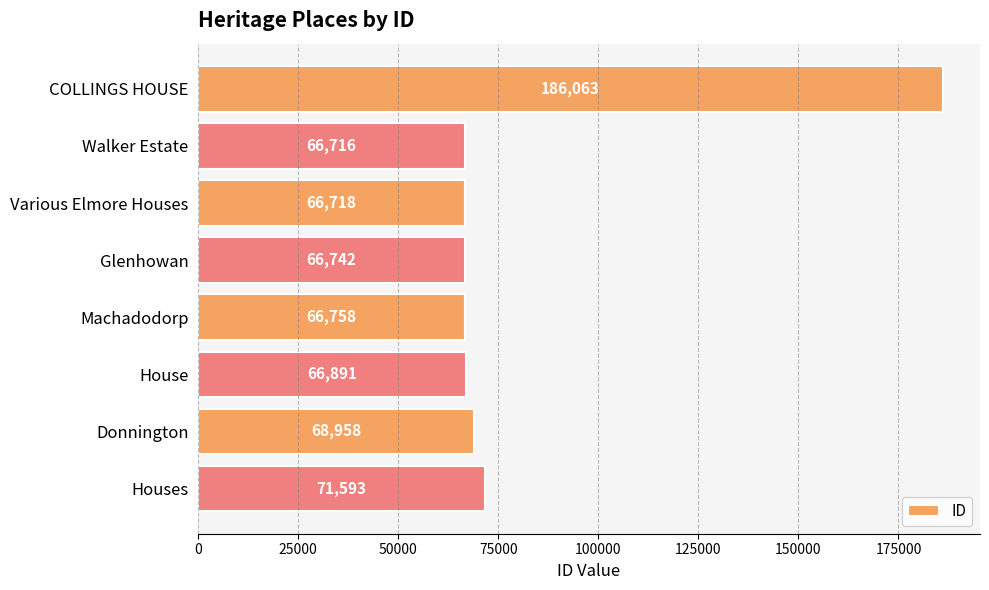

Reading bottom to top, what are all the values shown in this chart?

Houses=71593	Donnington=68958	House=66891	Machadodorp=66758	Glenhowan=66742	Various Elmore Houses=66718	Walker Estate=66716	COLLINGS HOUSE=186063